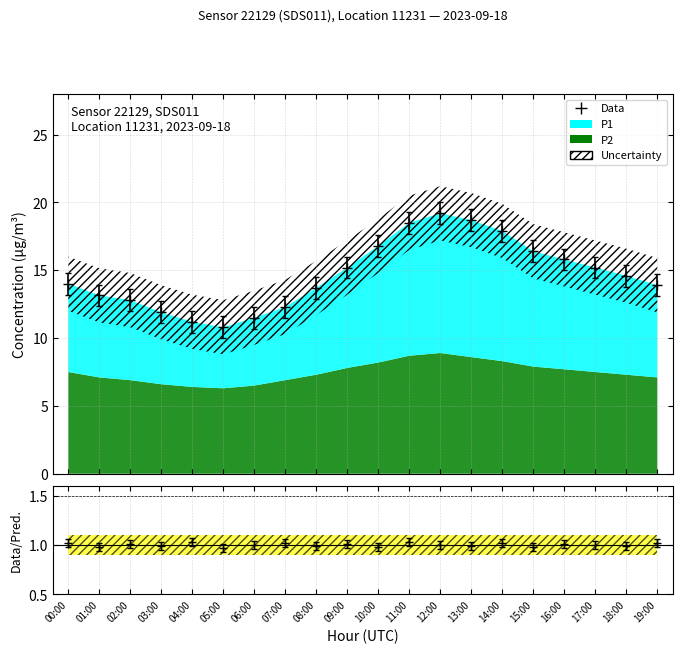

What is the maximum value shown in the chart?

20.0